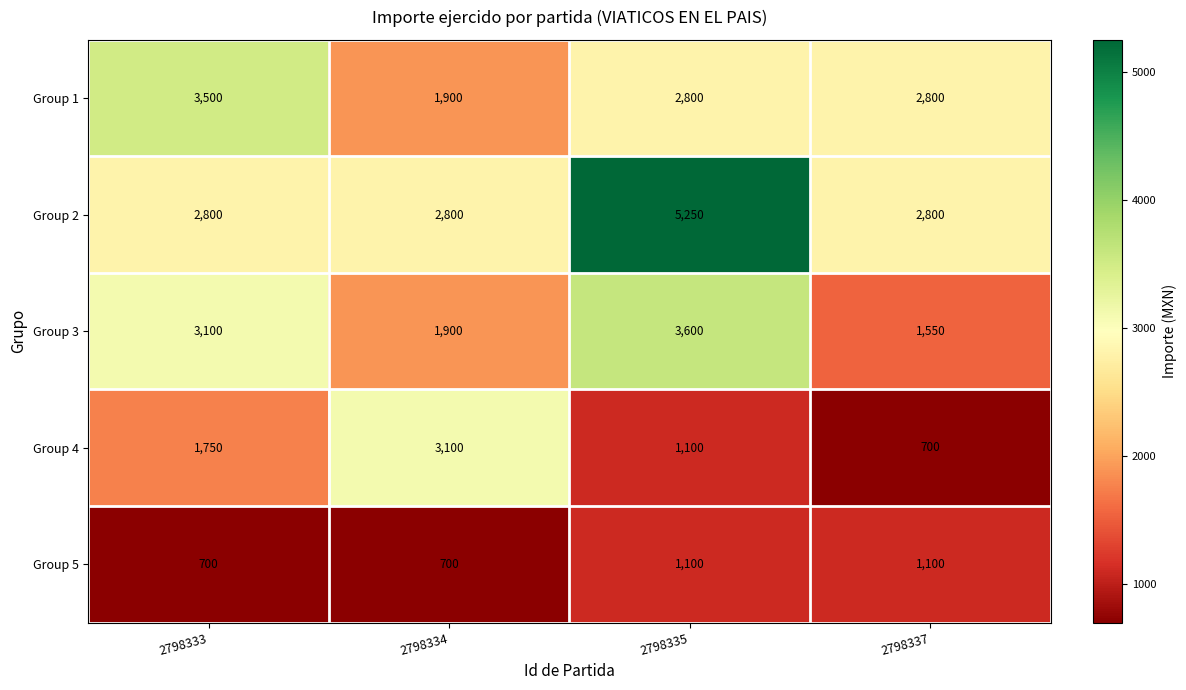

Which category has the lowest value in the Group 1 series?

2798334